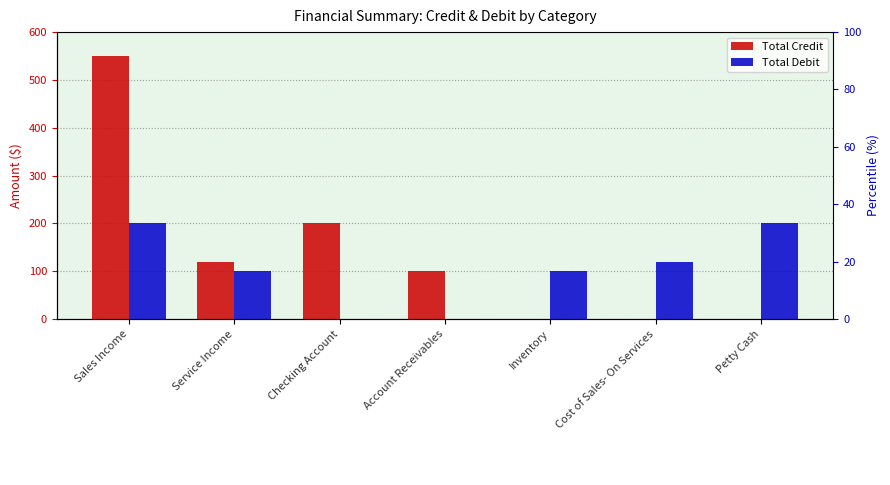

What is the label of the 6th bar from the left?

Cost of Sales- On Services